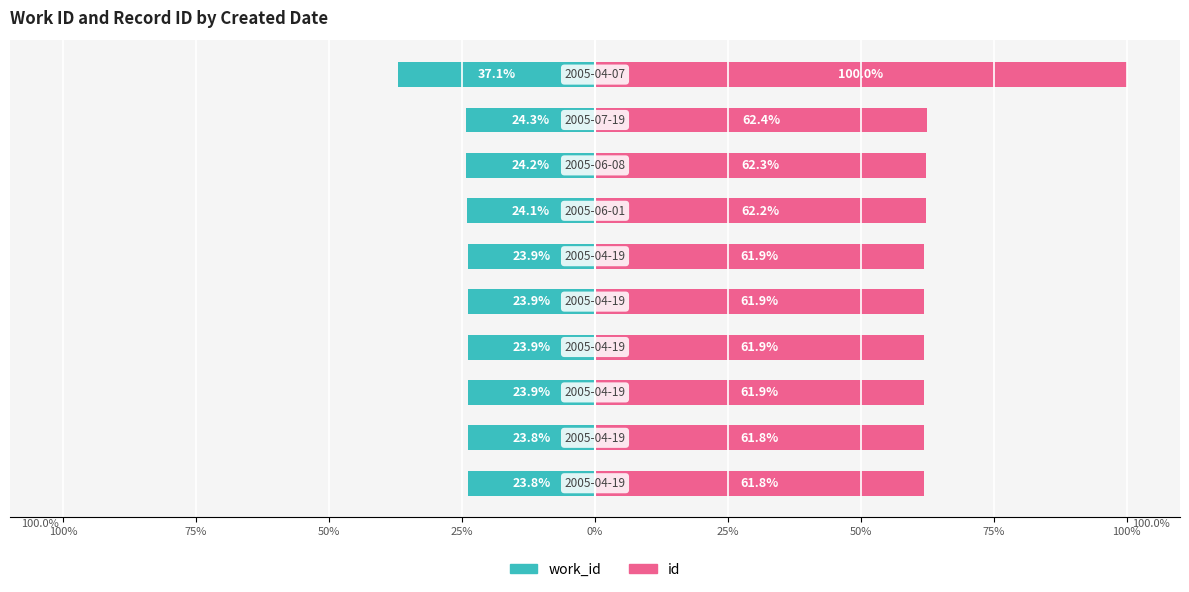

At how many categories does at least one series exceed 7?

10